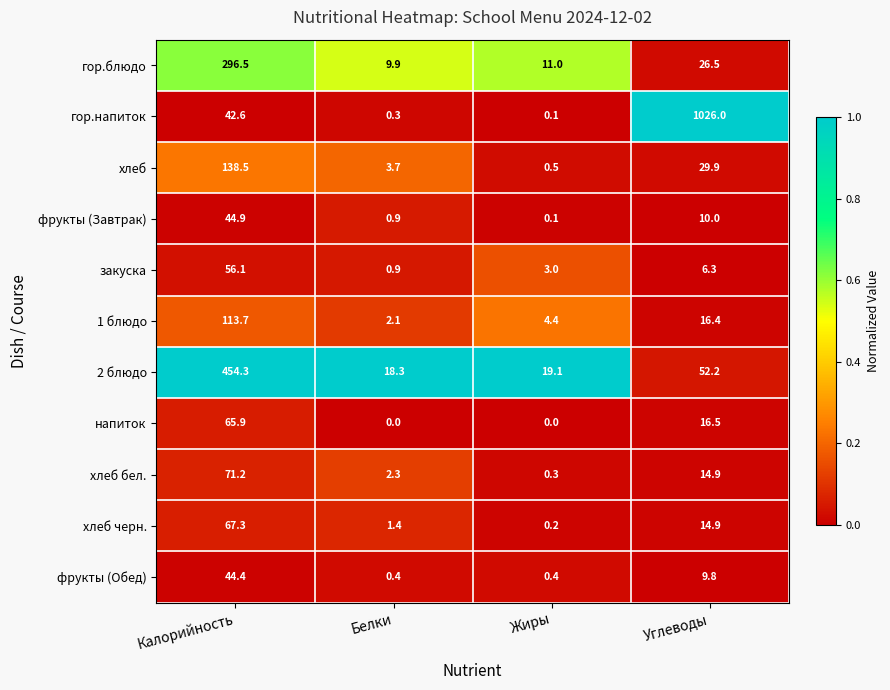

What is the sum of the гор.напиток values at Белки and Жиры?

0.4